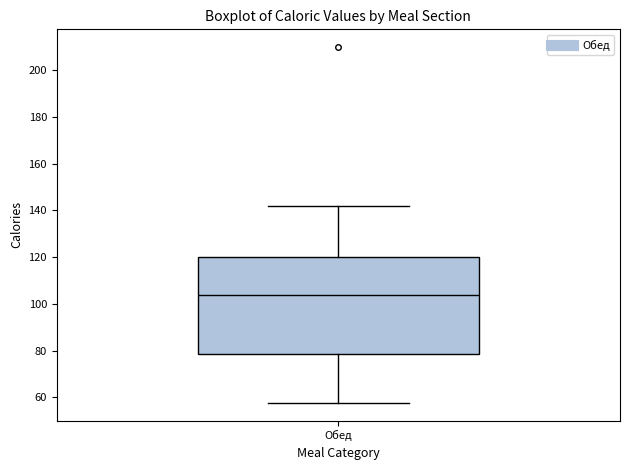

Where does the lower whisker of the box for Обед end on the y-axis? The values are not printed on the chart, so give them approximately, as read against the axis.

58